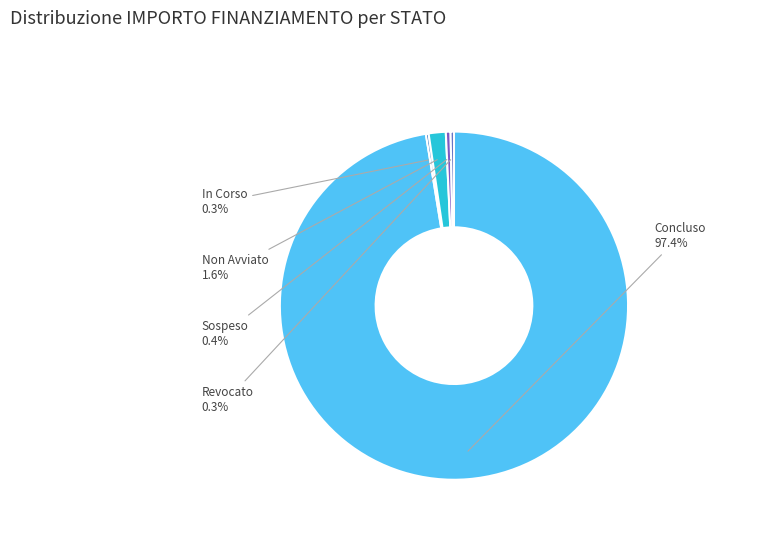

The Concluso slice represents 35% of the pie. True or false?

False